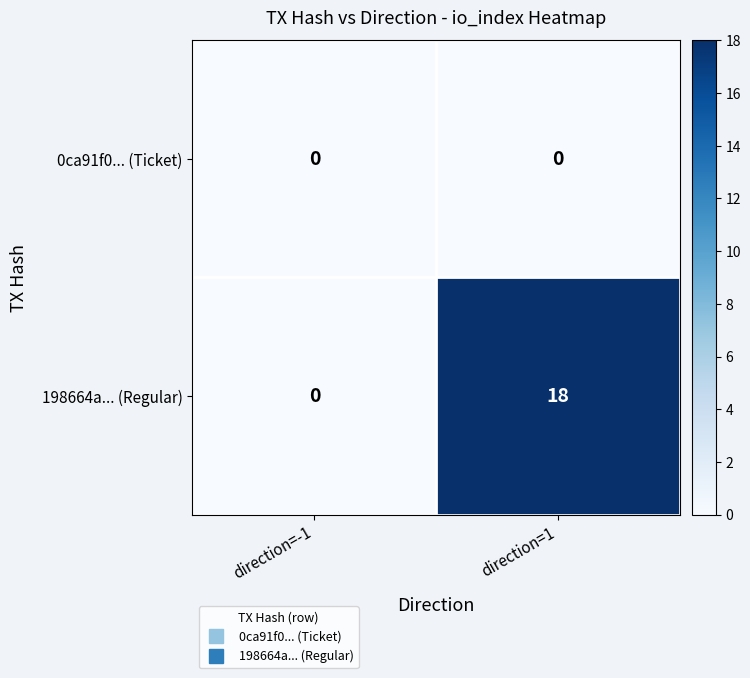

The value of 198664a... (Regular) at direction=-1 is 0. True or false?

True